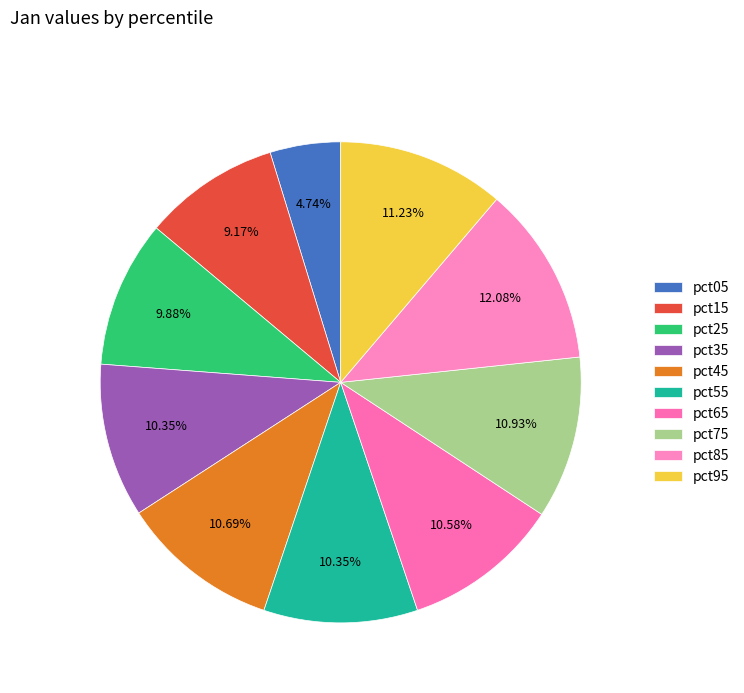

Is there a majority slice in this chart?

No